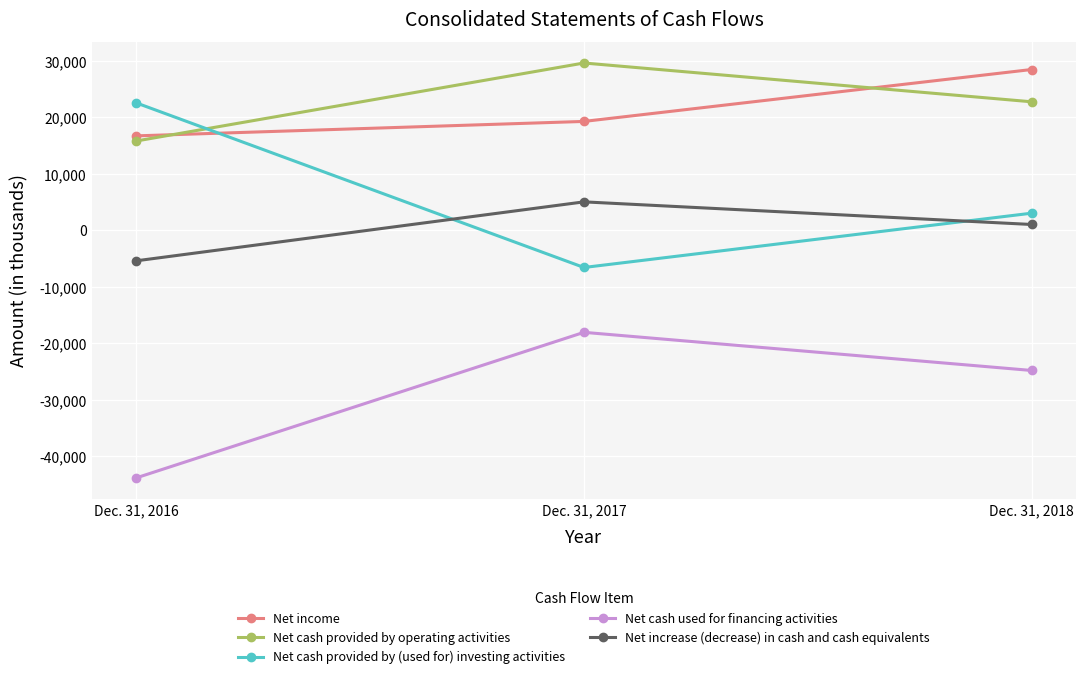

How many negative values does the Net increase (decrease) in cash and cash equivalents series have?

1